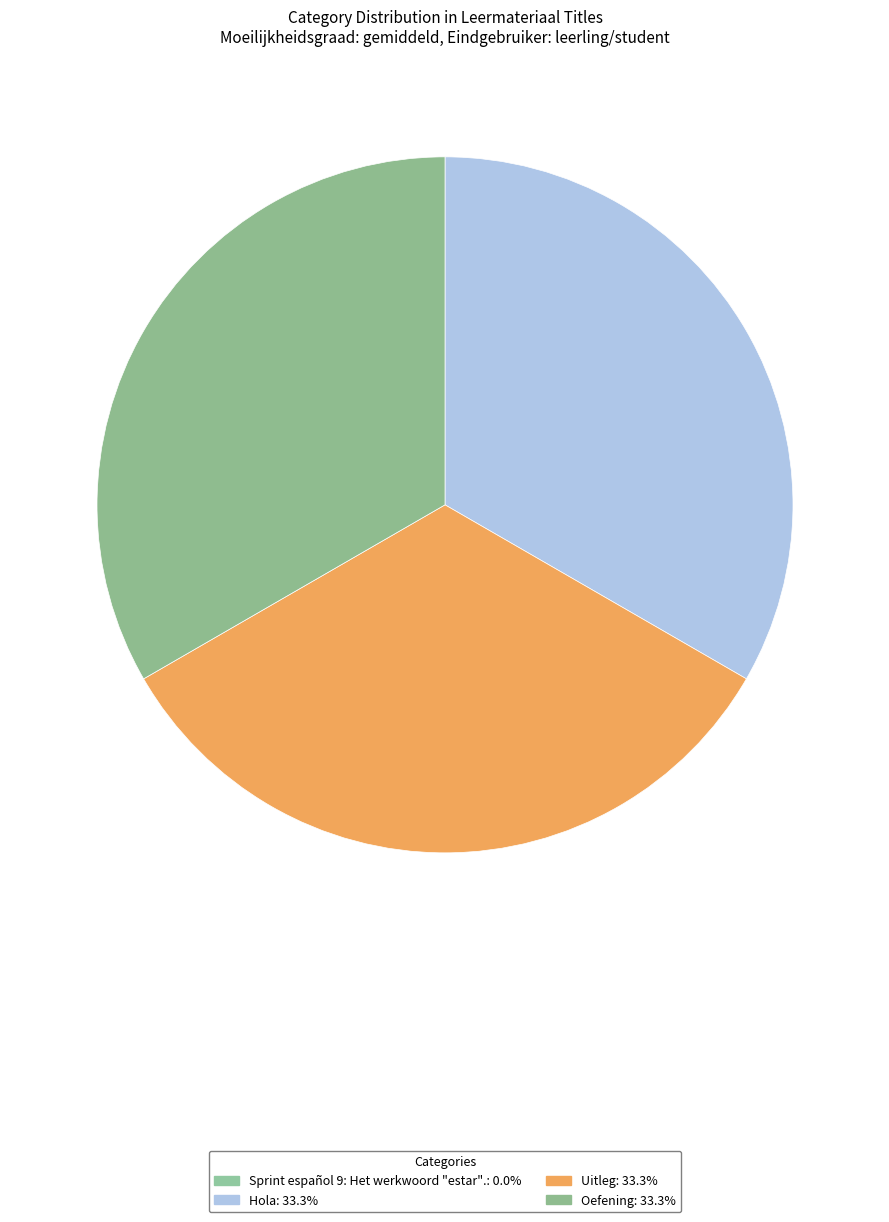

To the nearest percent, what portion does Uitleg represent?

33%